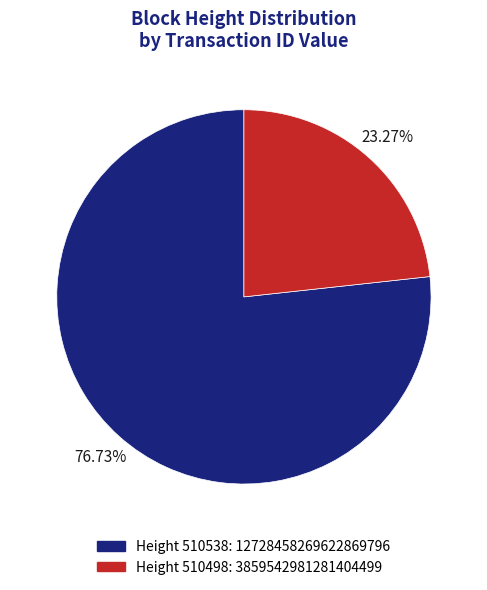

Is there any slice that represents more than half of the pie?

Yes